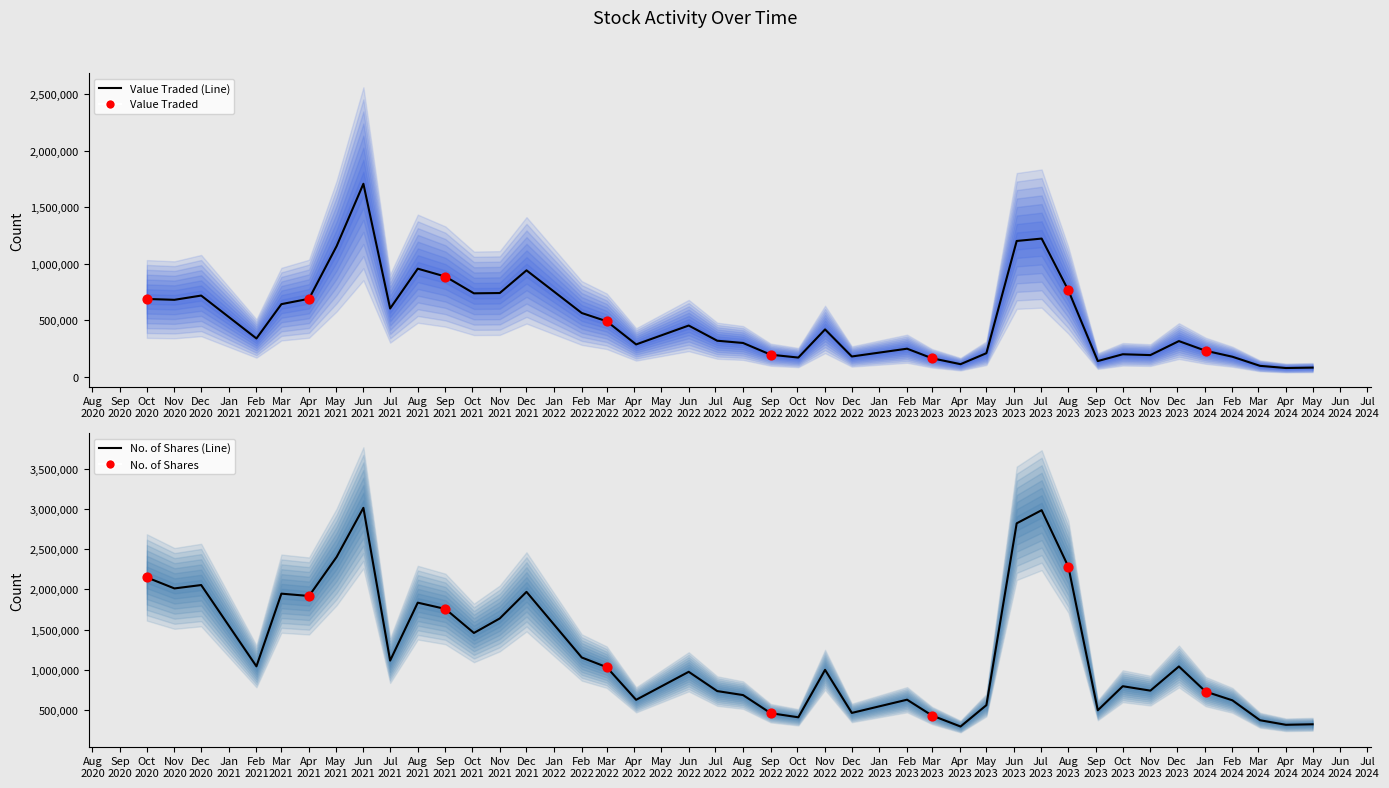

Which series contains the lowest Y value?

Value Traded